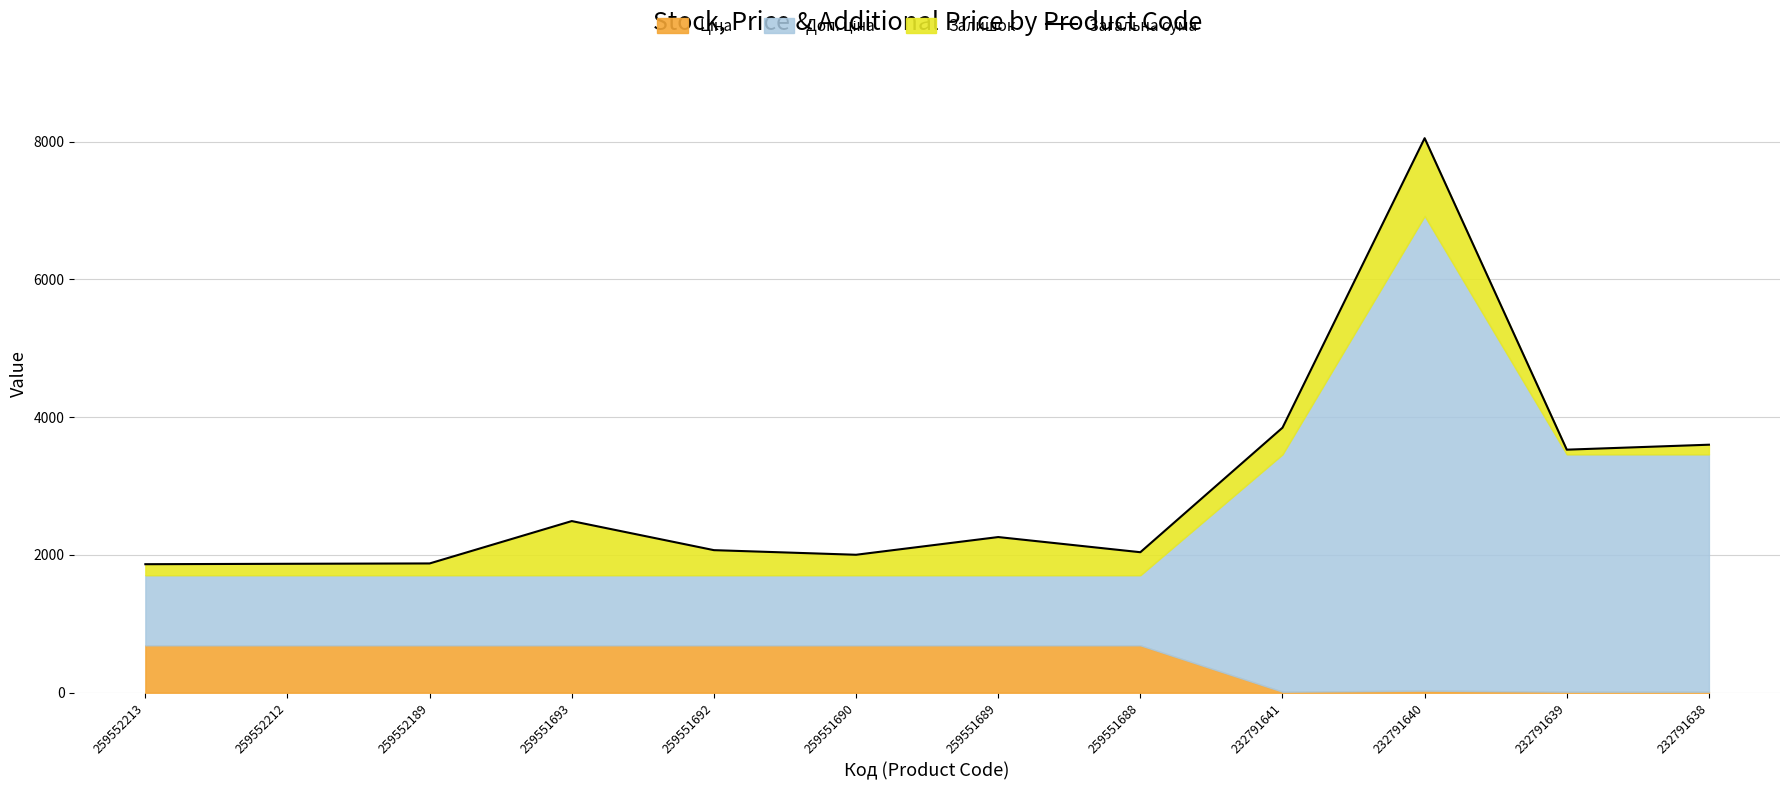

How many points are higher than both their immediate neighbors (excluding endpoints)?

3